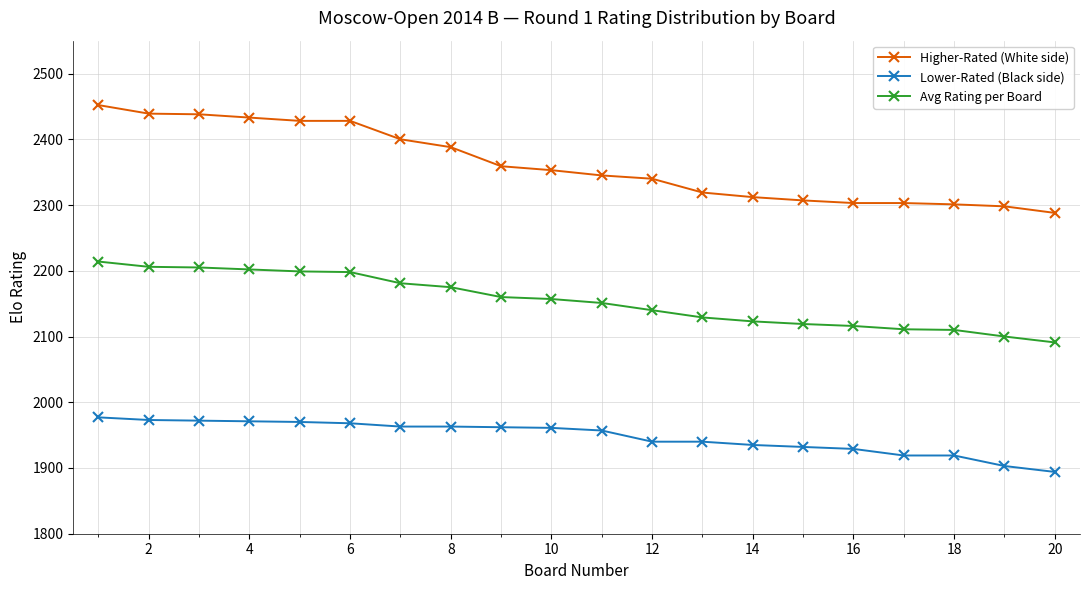

True or false: Lower-Rated (Black side) and Avg Rating per Board intersect in this chart.

False